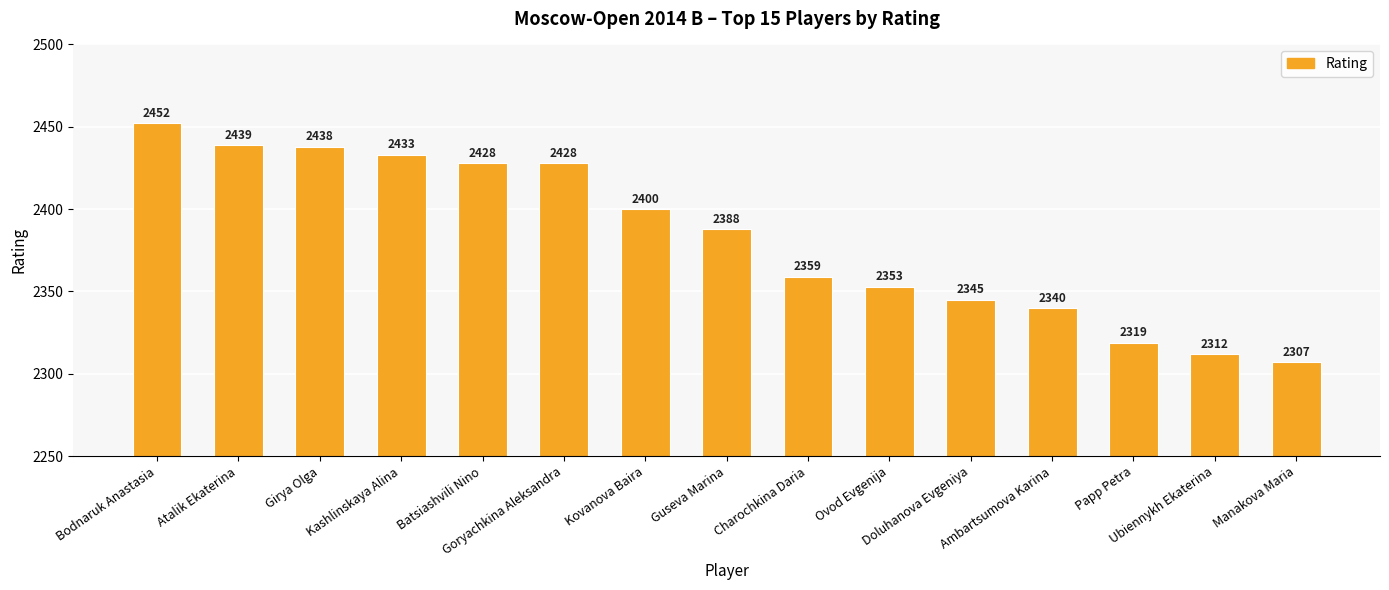

What is the sum of the values at Atalik Ekaterina and Ambartsumova Karina?

4779